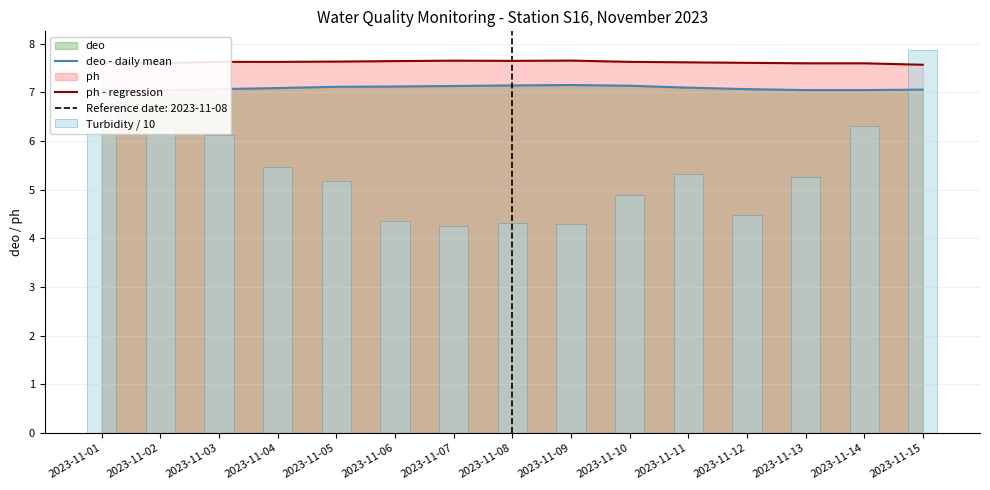

Are the bars horizontal?

No